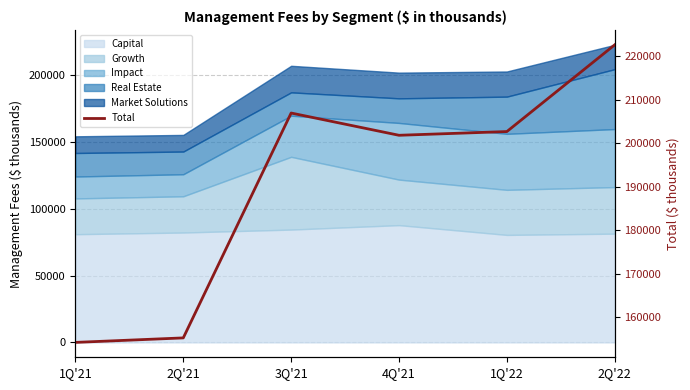

What is the approximate value at 4Q'21, to the nearest 100?

201900